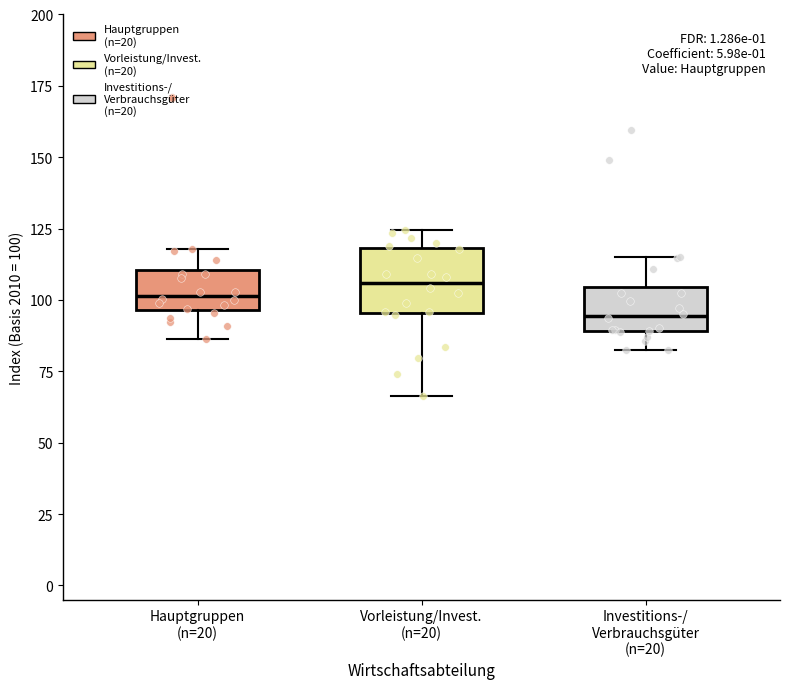

Reading left to right, transcribe this box plot: for each box, give where its median line is, the range the box spans, and where its two whiskers end, as read against the y-axis. The values are not printed on the chart, so give them approximately, as read against the axis.

Hauptgruppen (n=20): median 100, box 95 to 110, whiskers 85 to 120
Vorleistung/Invest. (n=20): median 105, box 95 to 120, whiskers 65 to 125
Investitions-/ Verbrauchsgüter (n=20): median 95, box 90 to 105, whiskers 85 to 115